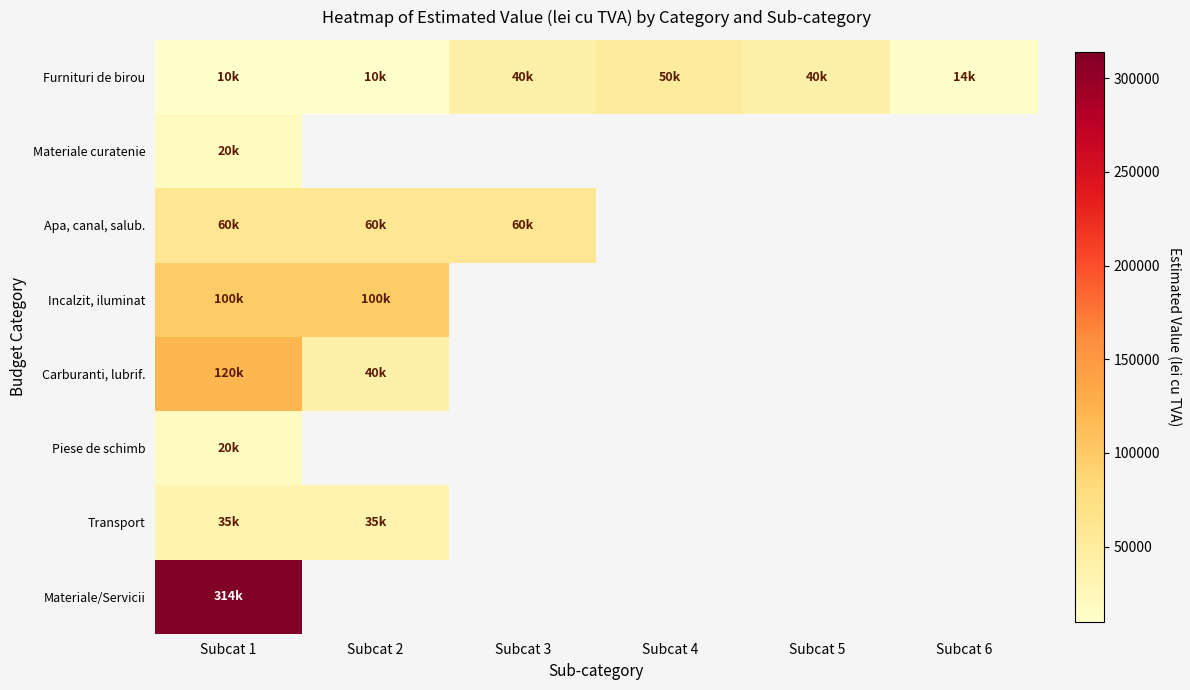

At how many categories does at least one series exceed 279925?

1